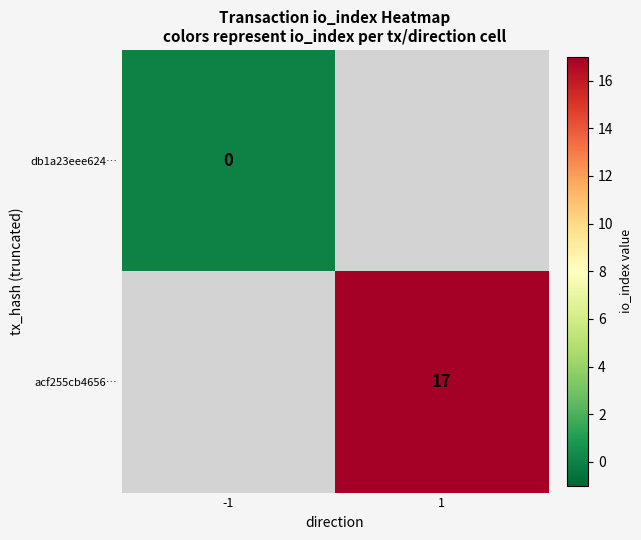

How many categories are shown in the chart?

2